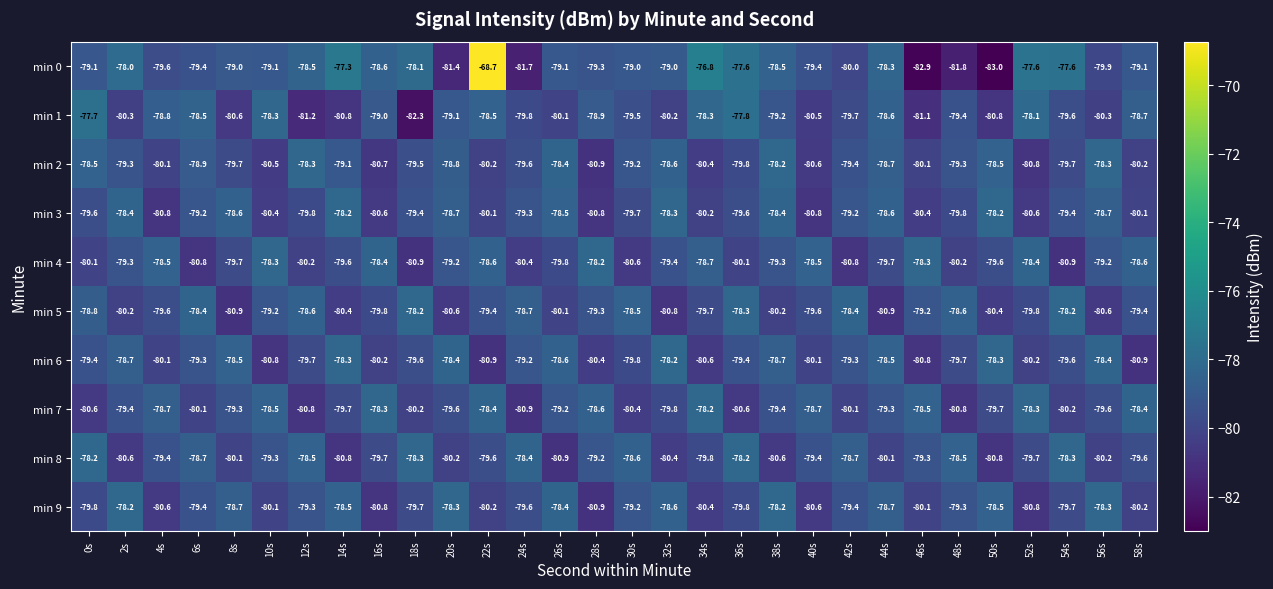

Is it true that min 9 equals -78.2 at 2s?

True